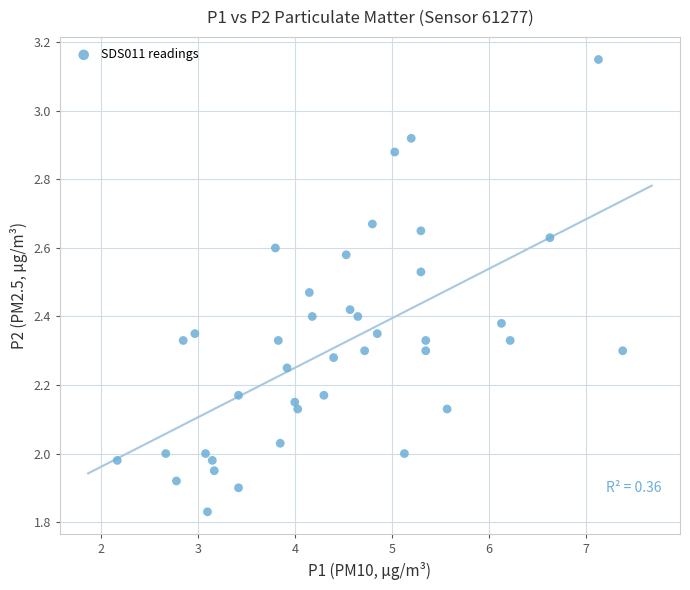

What is the range of Y values (max minus min)?

1.3